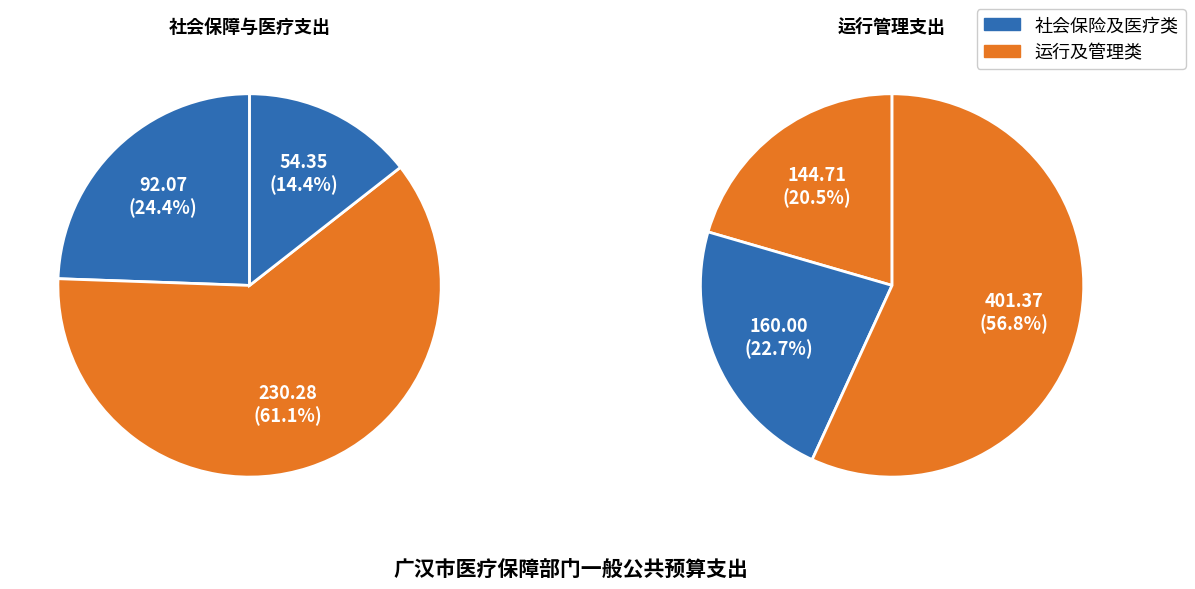

True or false: 事业单位医疗 accounts for 11% of the total.

False